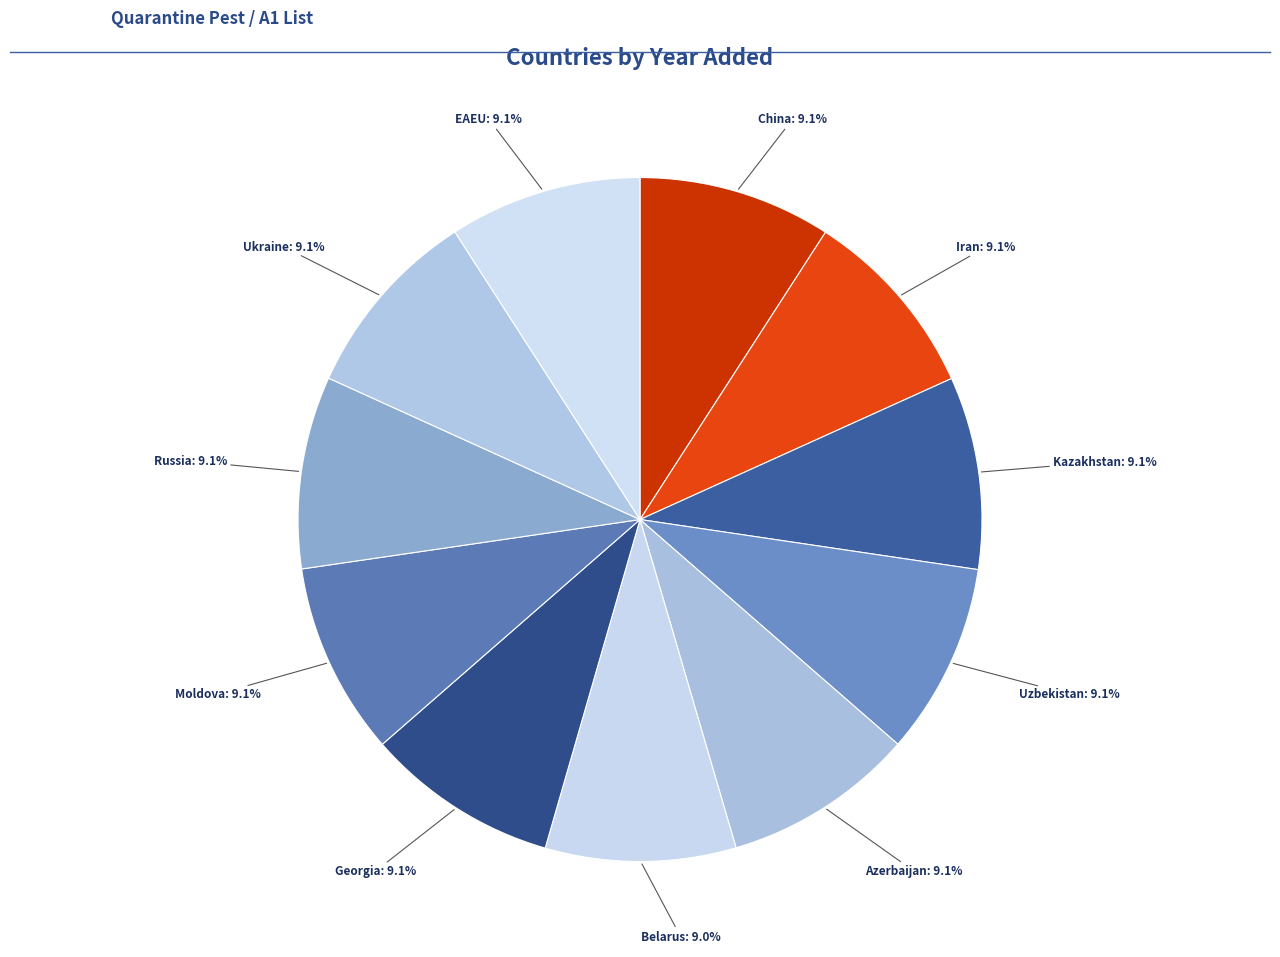

Which slice is the smallest?

Belarus